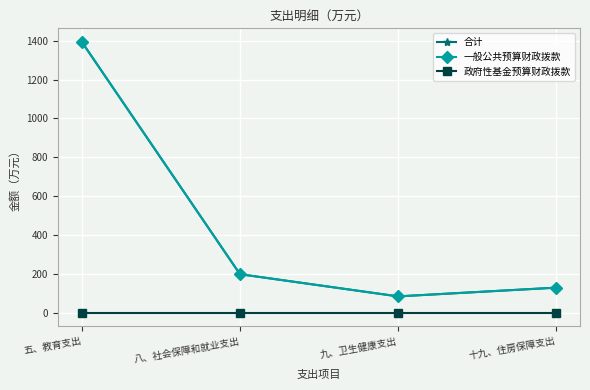

The 一般公共预算财政拨款 series shows 1393.9 at 五、教育支出. True or false?

True